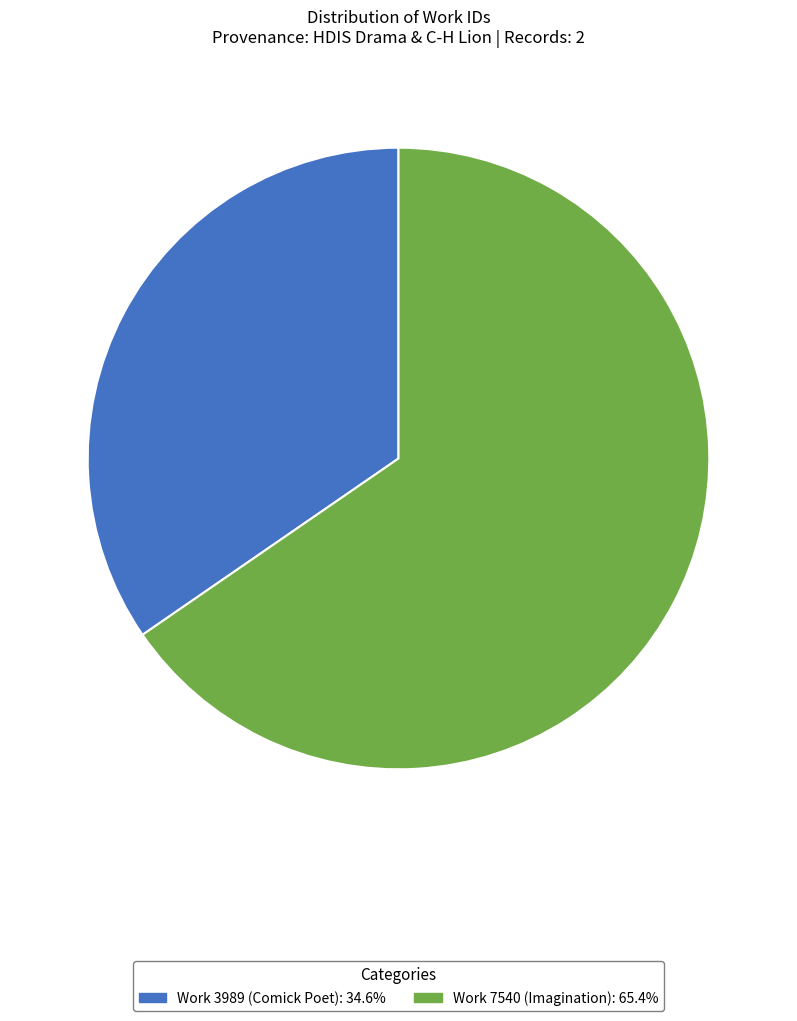

Is the sum of Work 7540 (Imagination) and Work 3989 (Comick Poet) greater than half?

Yes